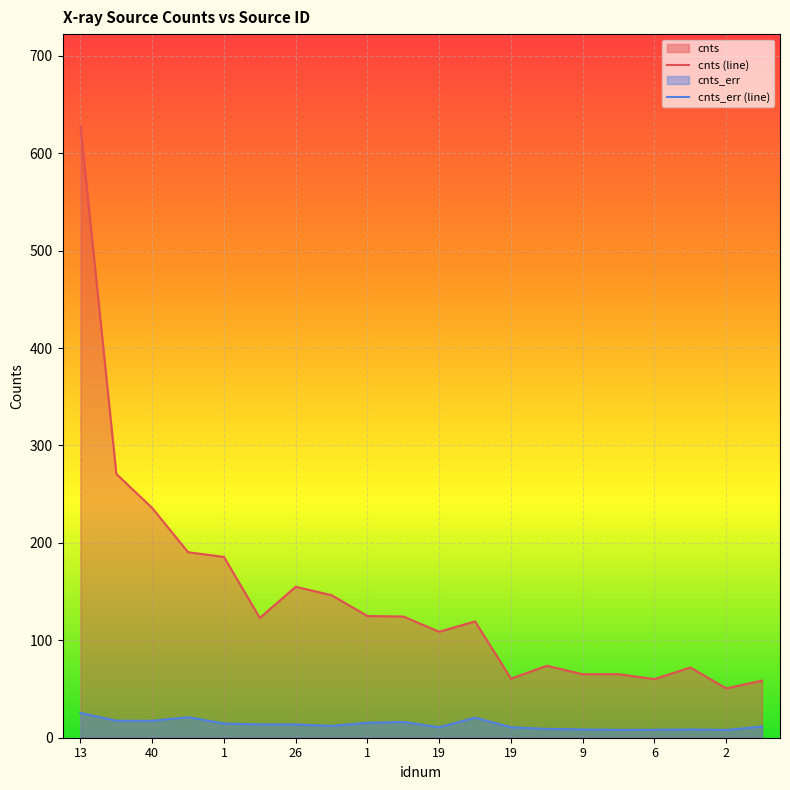

True or false: cnts_err (line) and cnts (line) intersect in this chart.

False